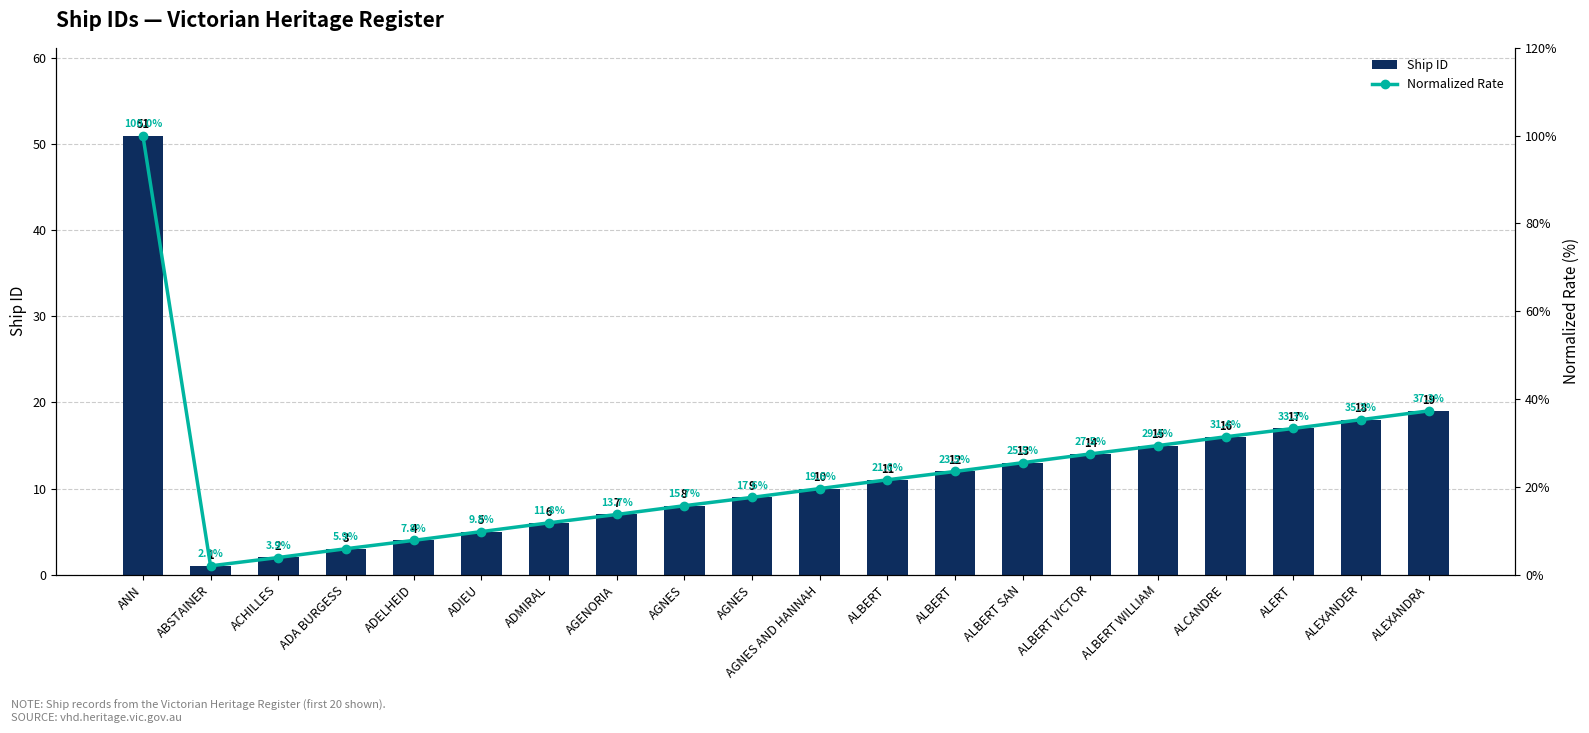

Rank the series at ADELHEID from highest to lowest value.

Normalized Rate, Ship ID